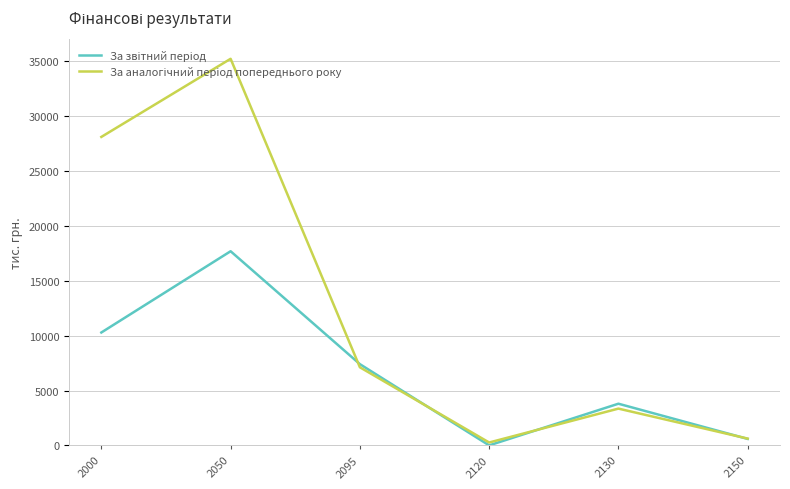

Which label corresponds to the largest value in the chart?

2050